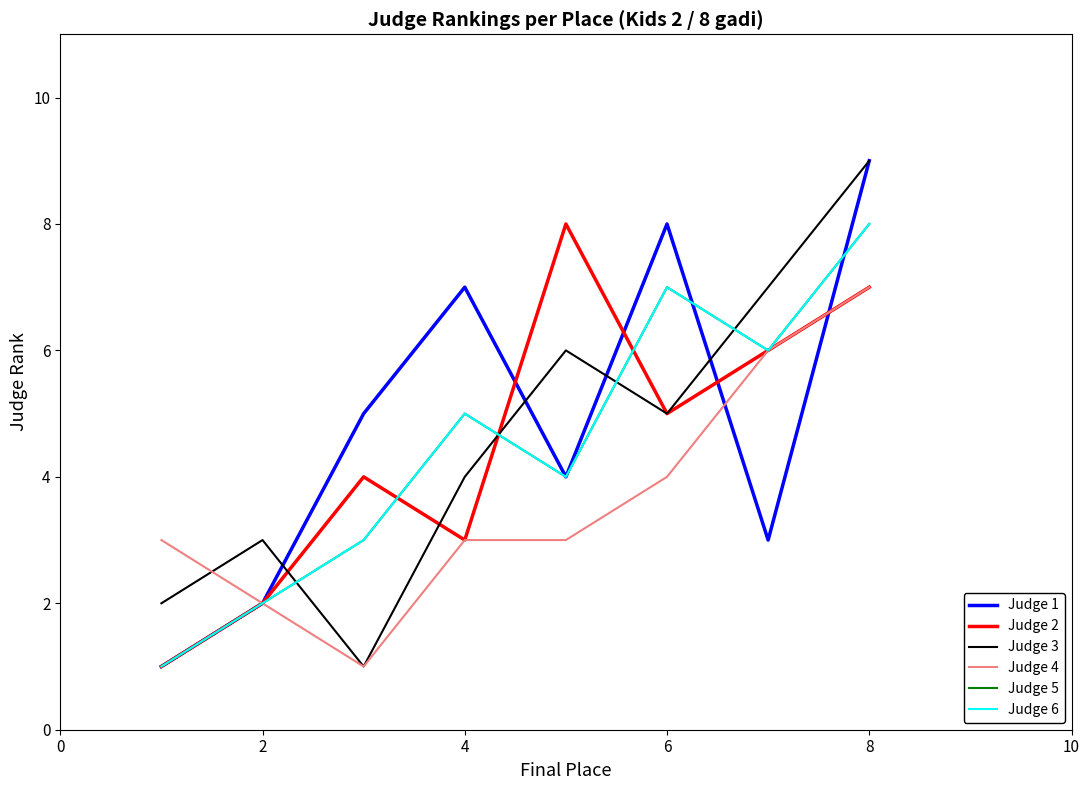

Does the chart display data point markers on the line(s)?

No